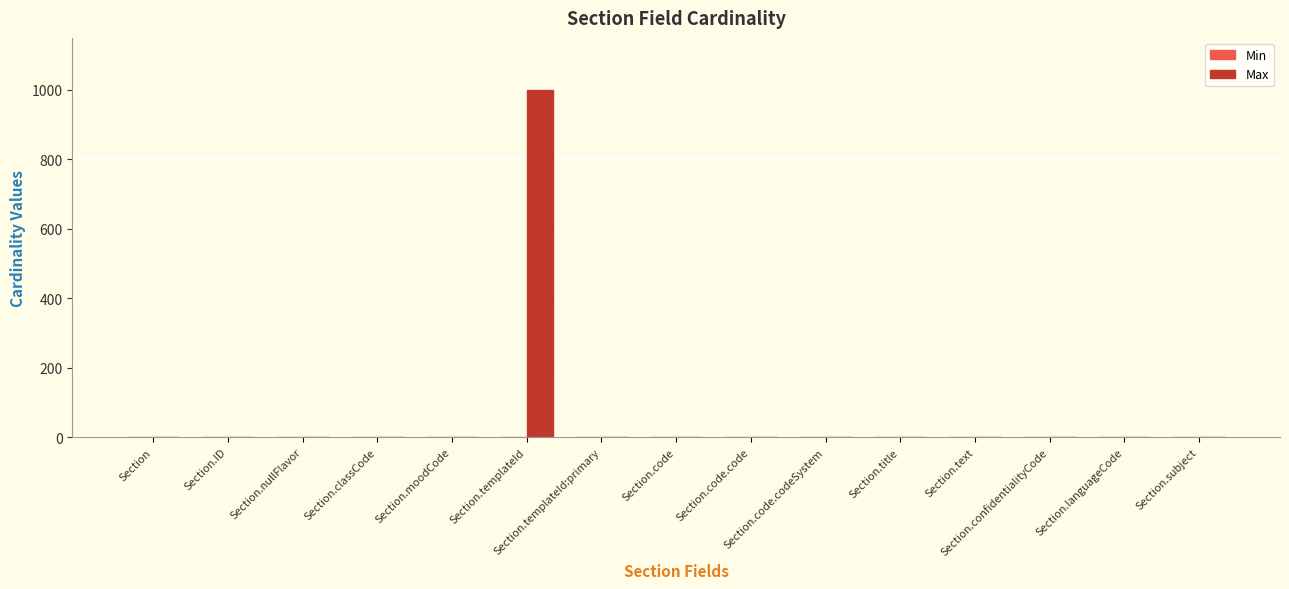

Which series has the largest range (max minus min)?

Max